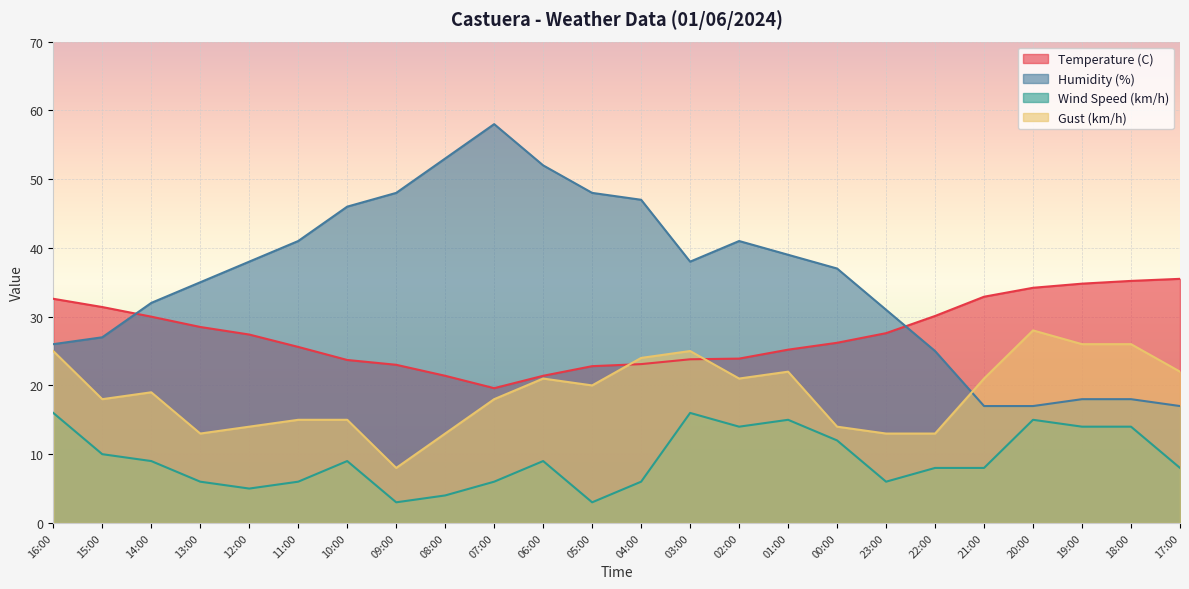

Rank the categories by Wind Speed (km/h) value from highest to lowest.

16:00, 03:00, 01:00, 20:00, 02:00, 19:00, 18:00, 00:00, 15:00, 14:00, 10:00, 06:00, 22:00, 21:00, 17:00, 13:00, 11:00, 07:00, 04:00, 23:00, 12:00, 08:00, 09:00, 05:00